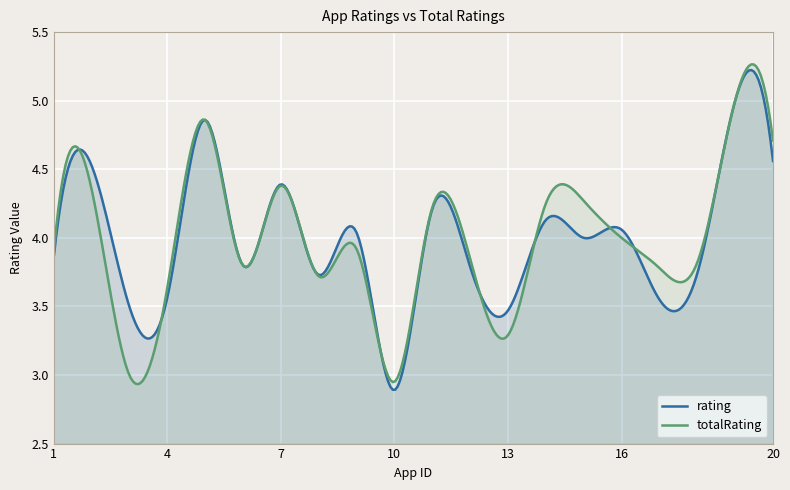

At which category does totalRating reach its first local peak?

2